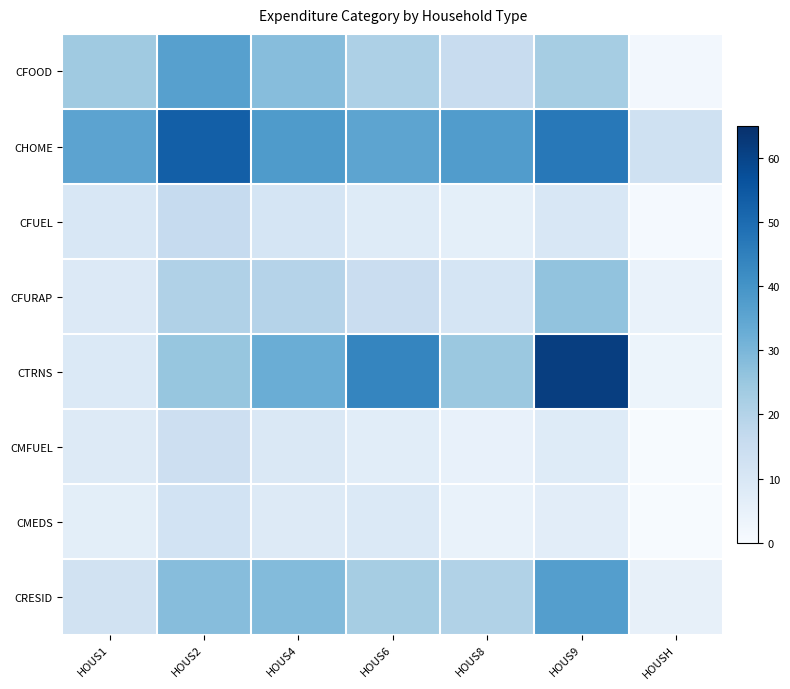

Between HOUS4 and HOUSH, which is larger?

HOUS4